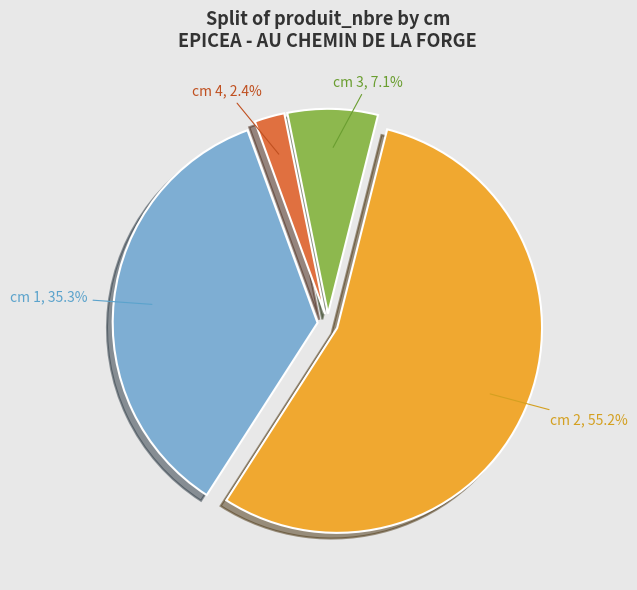

Between cm 1, 35.3% and cm 4, 2.4%, which is larger?

cm 1, 35.3%